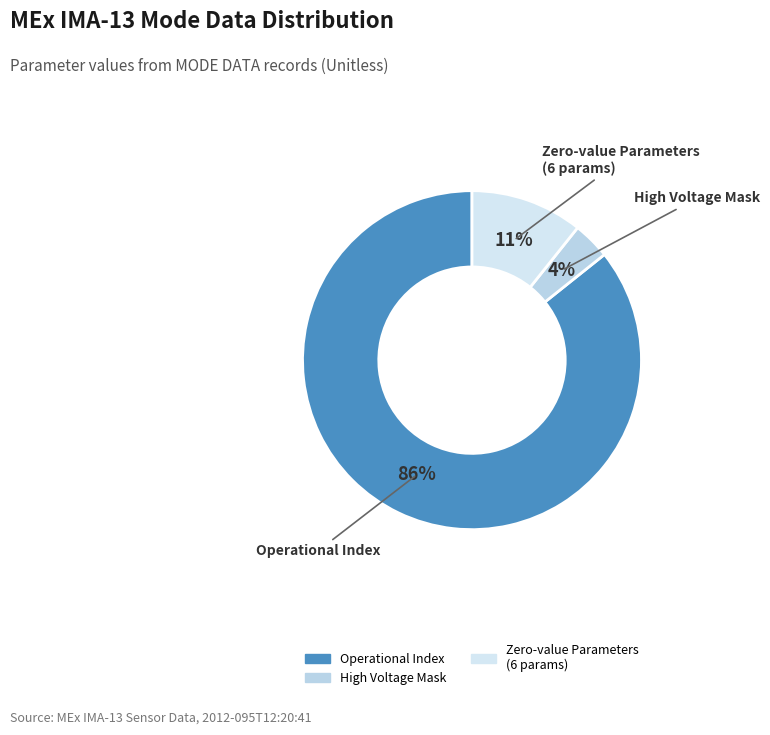

Which slice represents more than half of the pie?

Operational Index